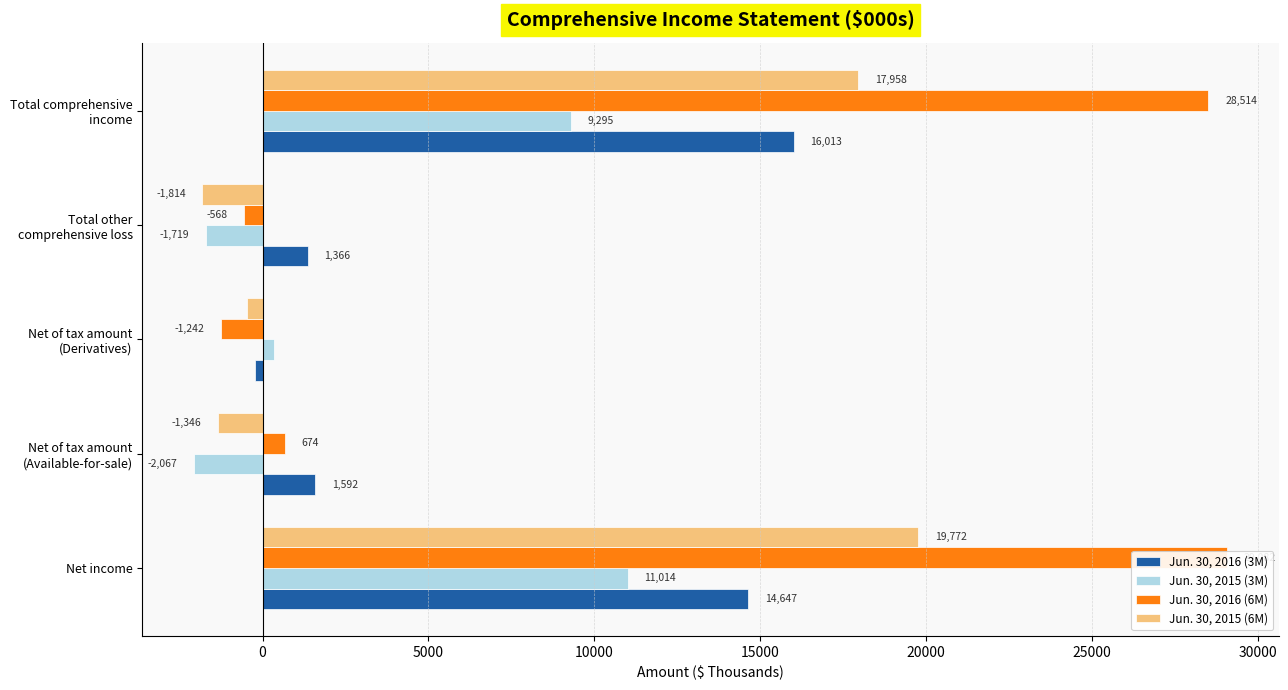

How many bars are there in total?

20